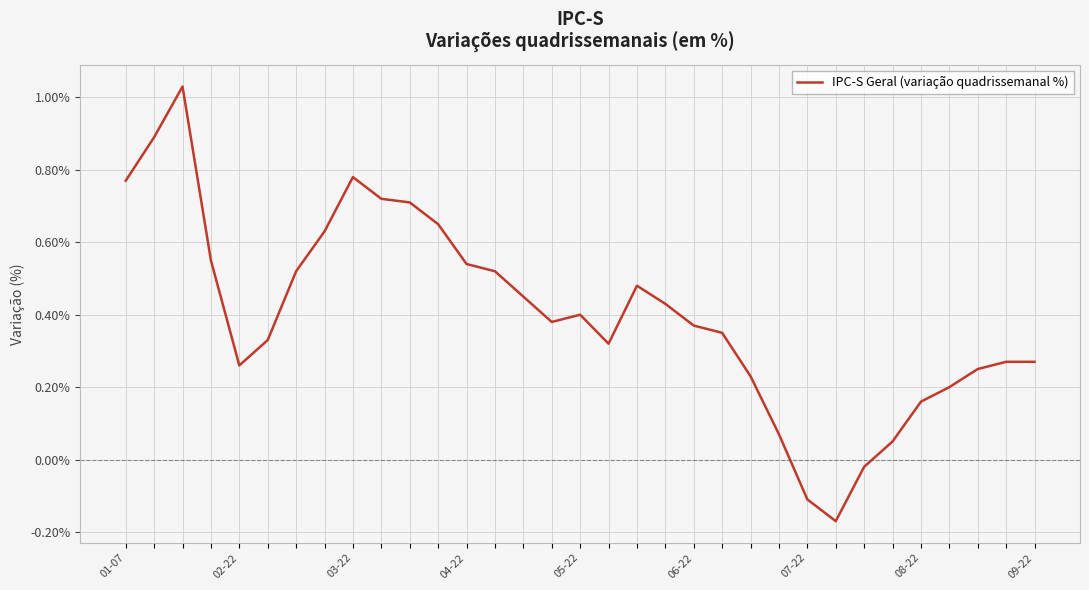

What is the difference between the maximum and minimum values?

1.2